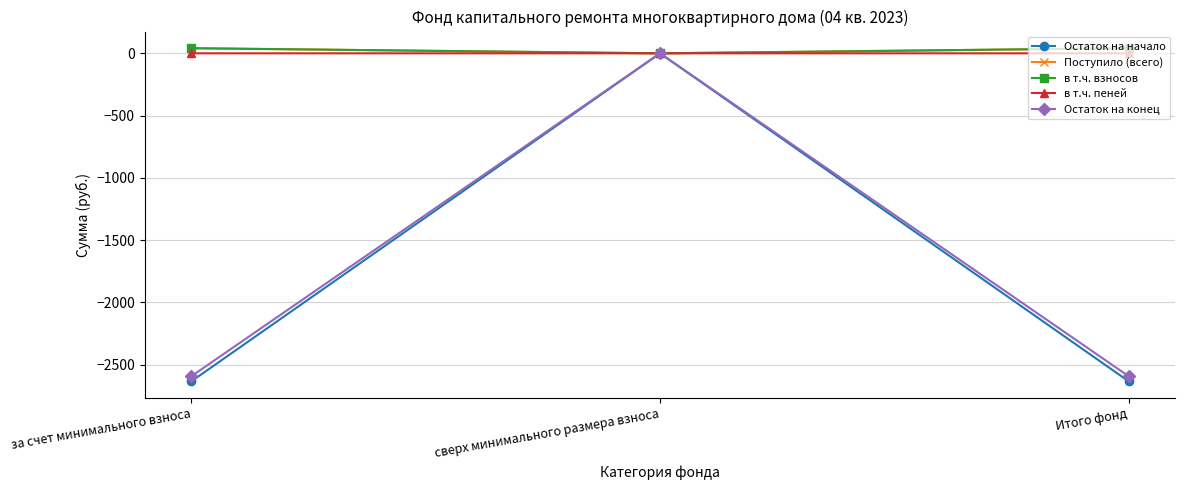

Is the value of Остаток на начало at за счет минимального взноса greater than the value of в т.ч. взносов at сверх минимального размера взноса?

No